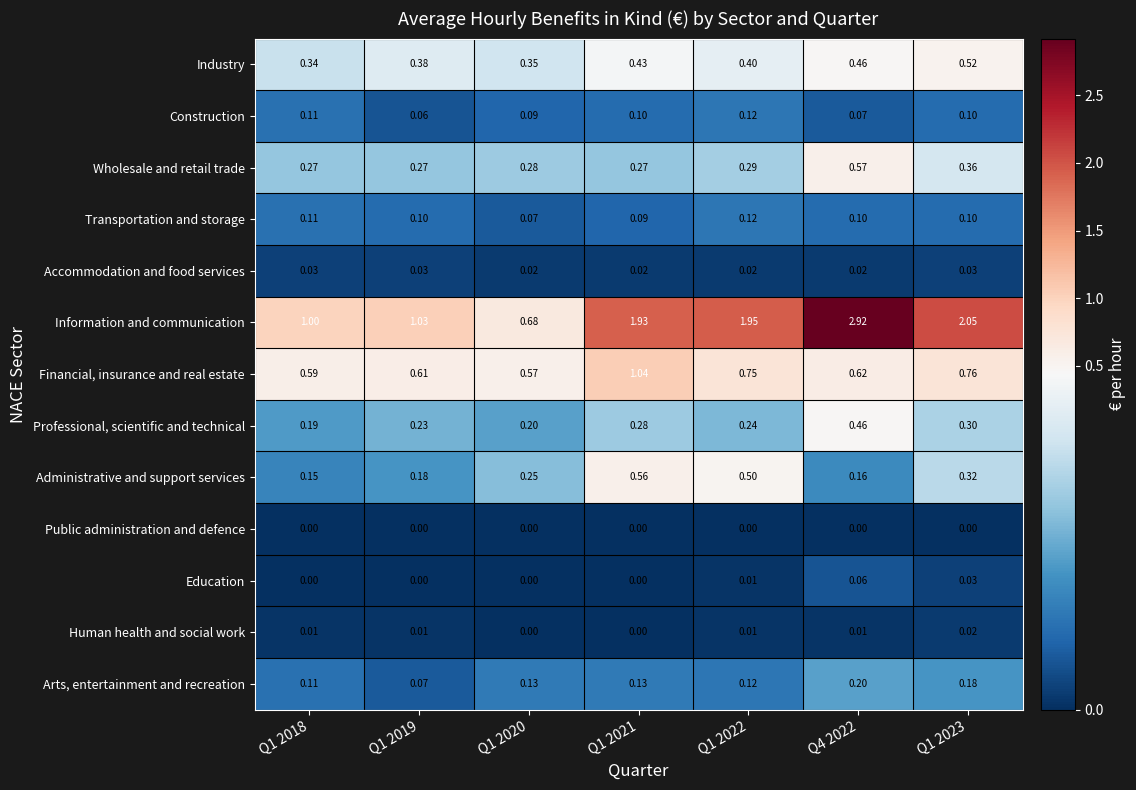

Which series has the largest total across all categories?

Information and communication